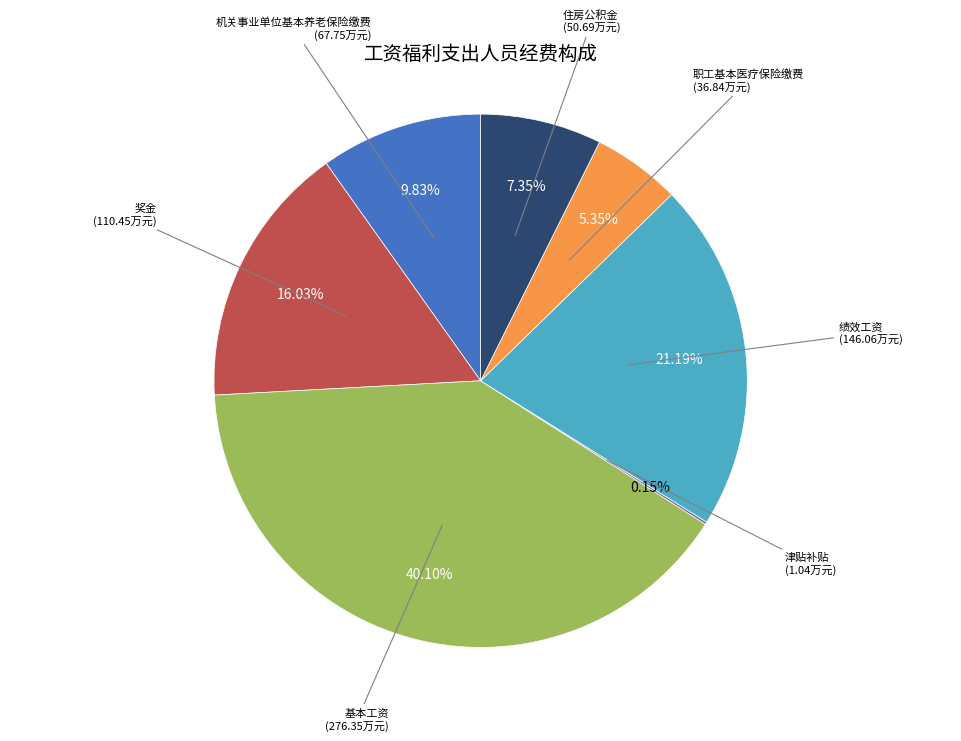

Does any single category account for the majority?

No